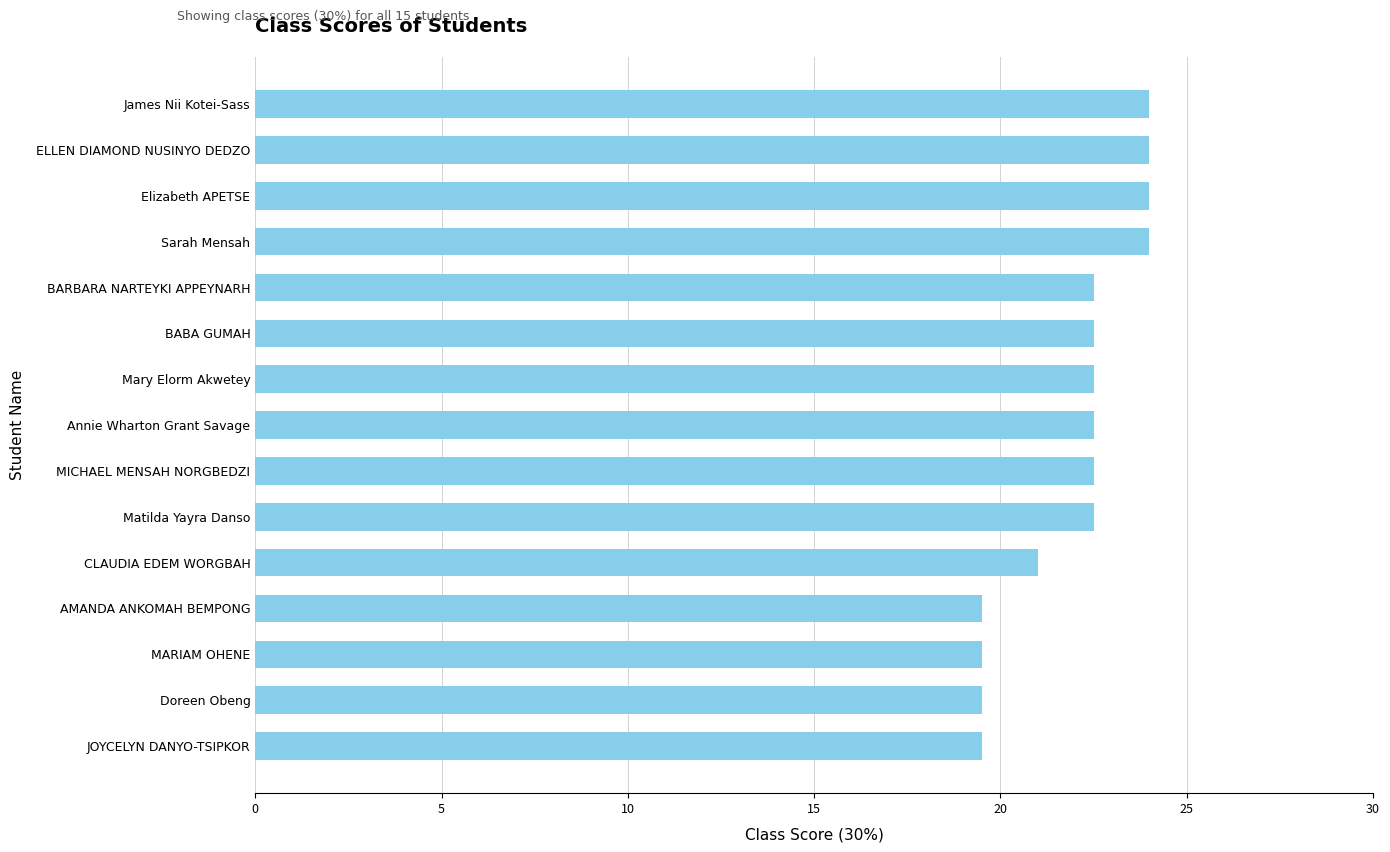

How many series are shown in this chart?

1